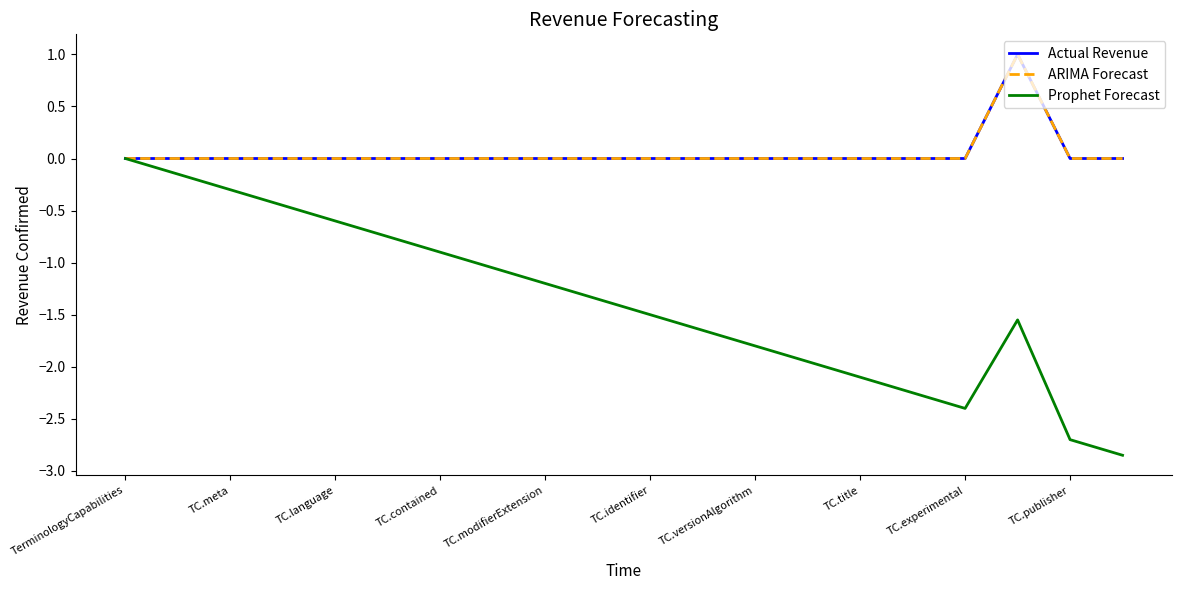

At how many categories does at least one series exceed 0?

1